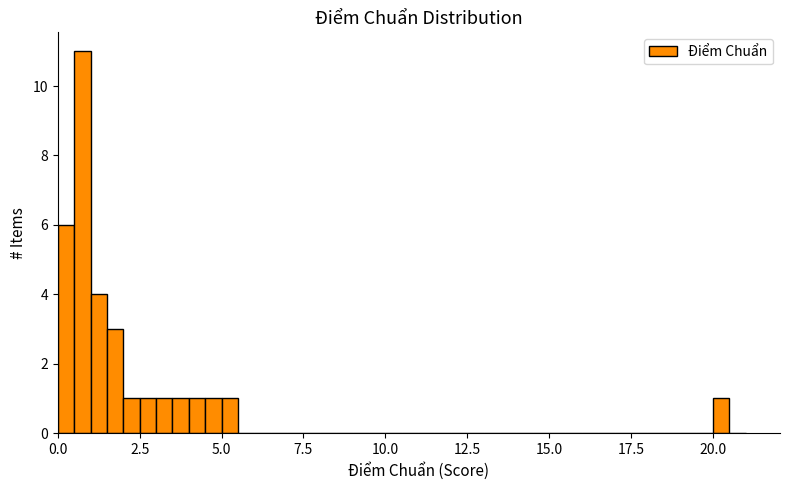

Around what value on the x-axis is the tallest bar? Give the approximate position of its centre, as read against the axis.

1.0